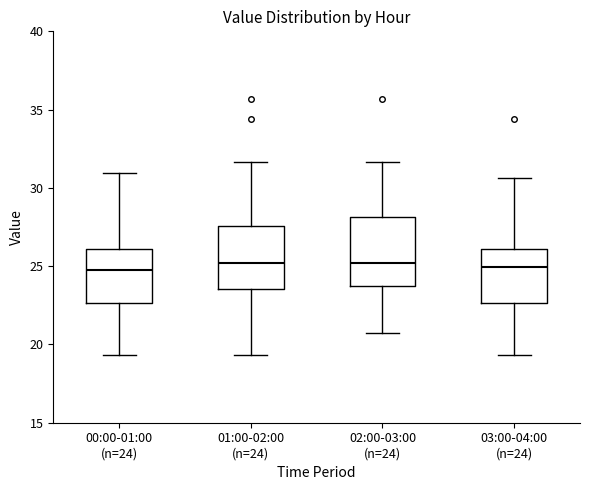

Where does the lower whisker of the box for 03:00-04:00 (n=24) end on the y-axis? The values are not printed on the chart, so give them approximately, as read against the axis.

19.5